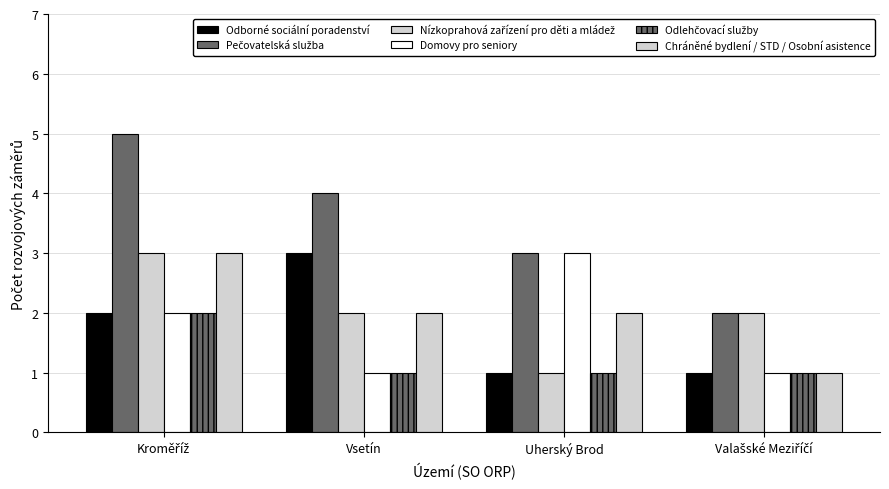

What is the difference between the second highest and minimum values in the Domovy pro seniory series?

1